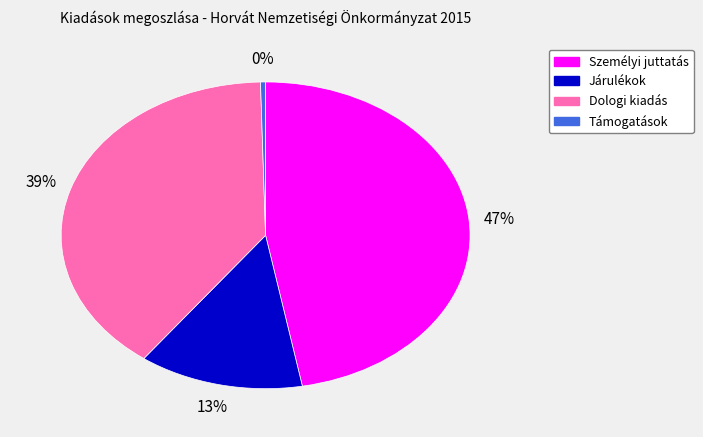

Is there a majority slice in this chart?

No